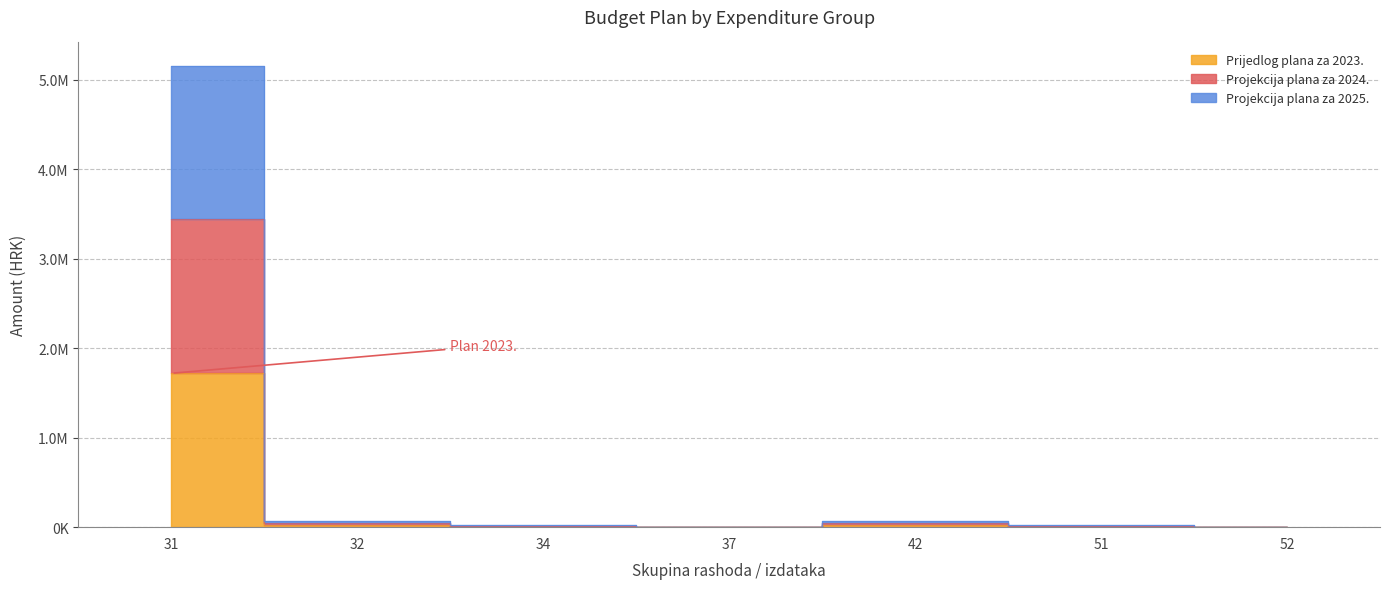

List the series in order of their peak value, highest first.

Projekcija plana za 2024., Projekcija plana za 2025., Prijedlog plana za 2023.